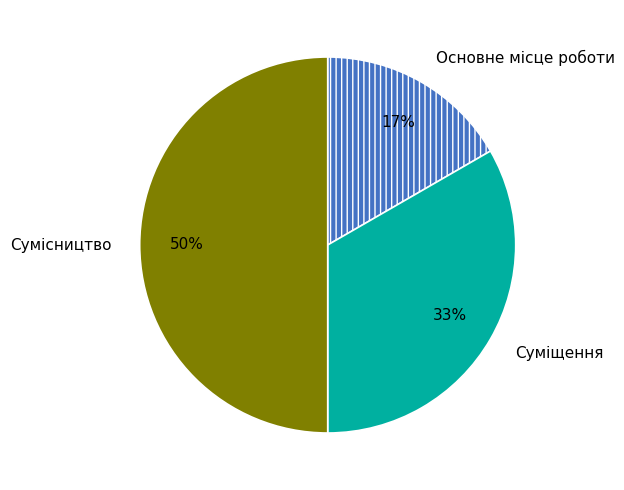

What percentage is the Основне місце роботи slice, to the nearest percent?

17%